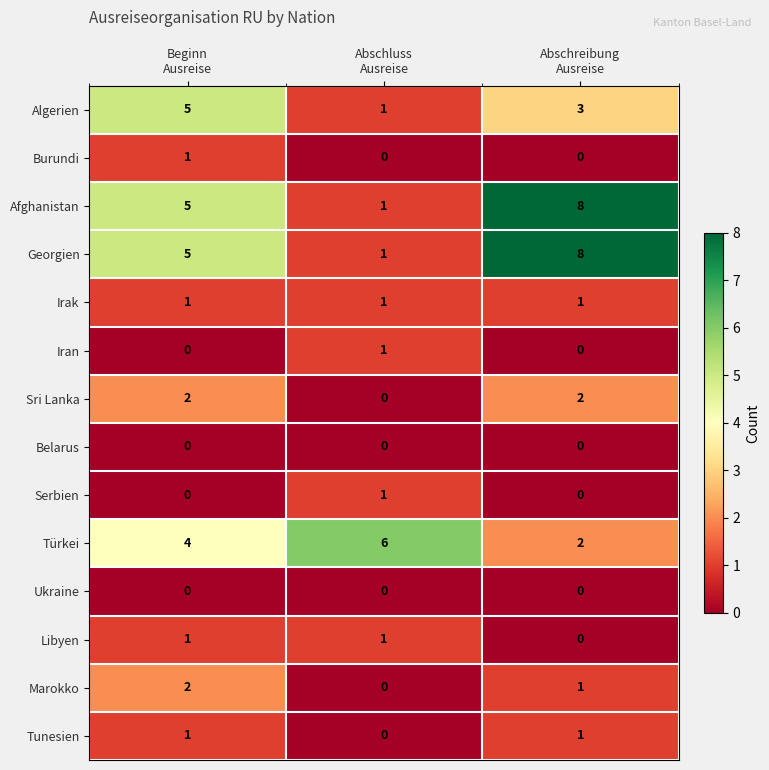

What is the greatest value displayed?

8